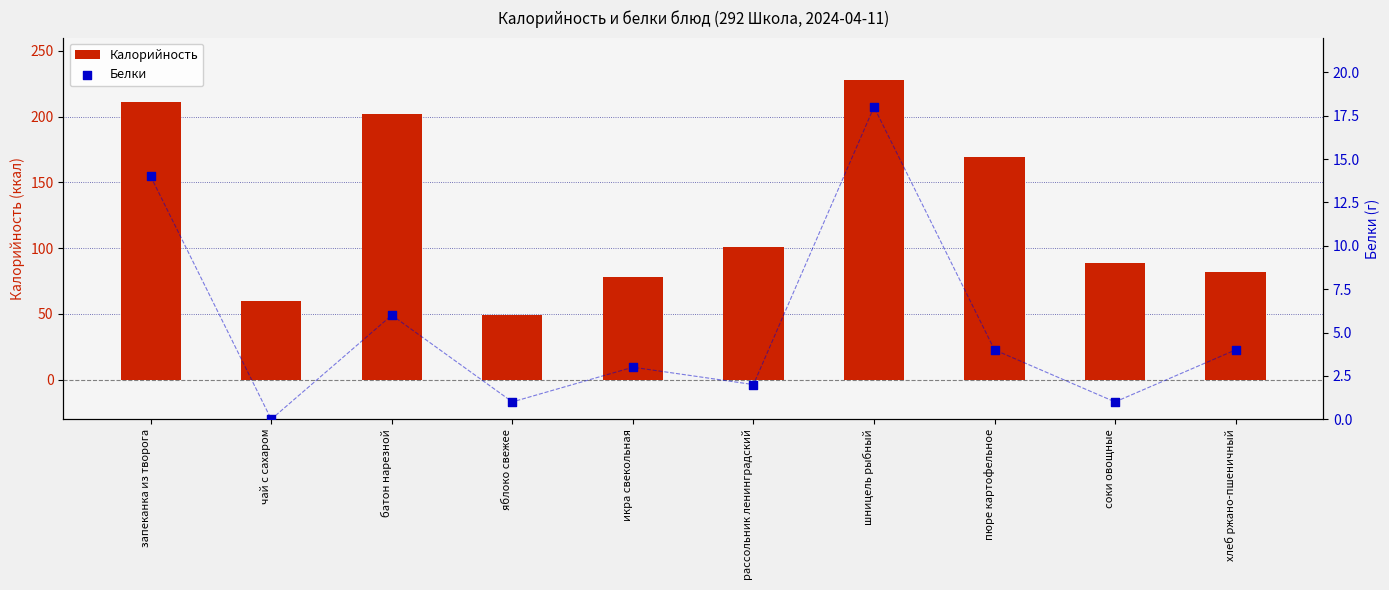

At how many categories does at least one series exceed 115?

4